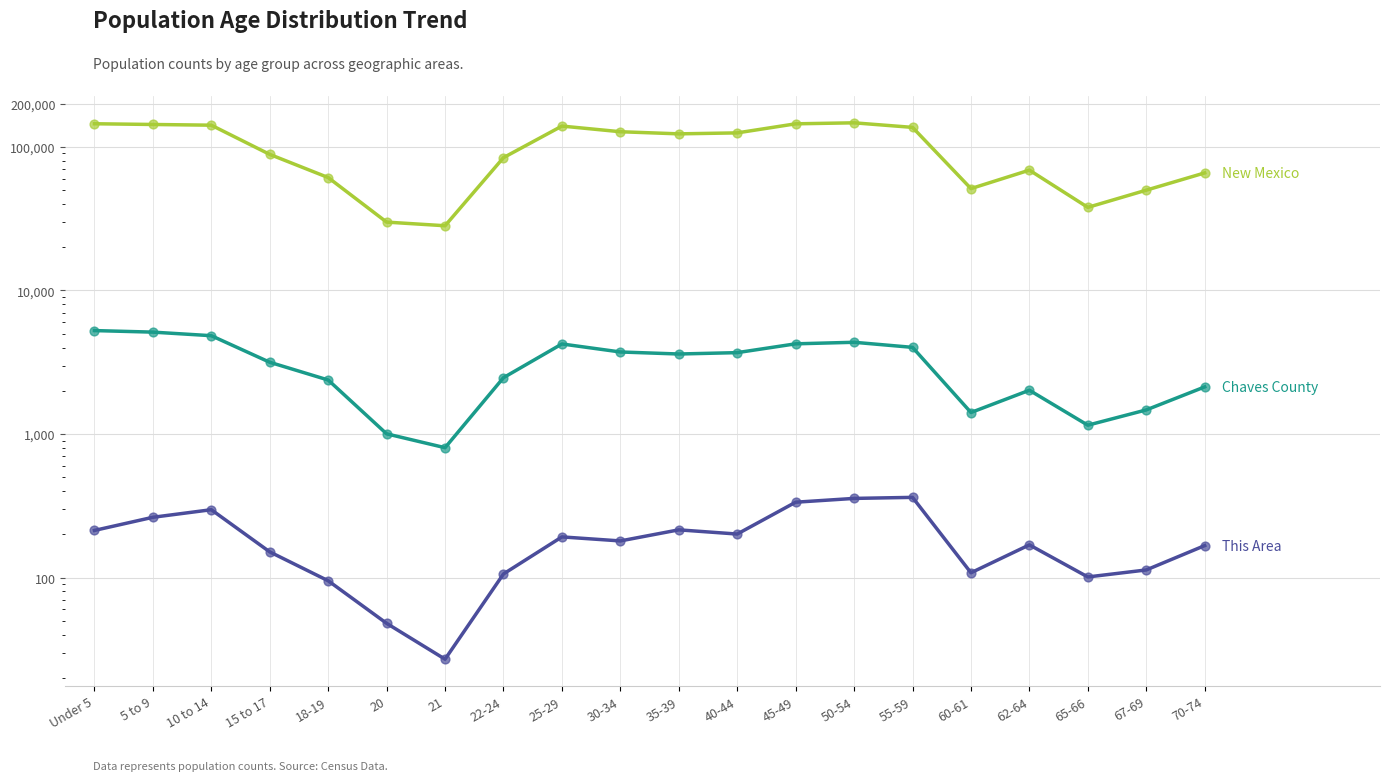

What is the total value across all series at 55-59?

141176